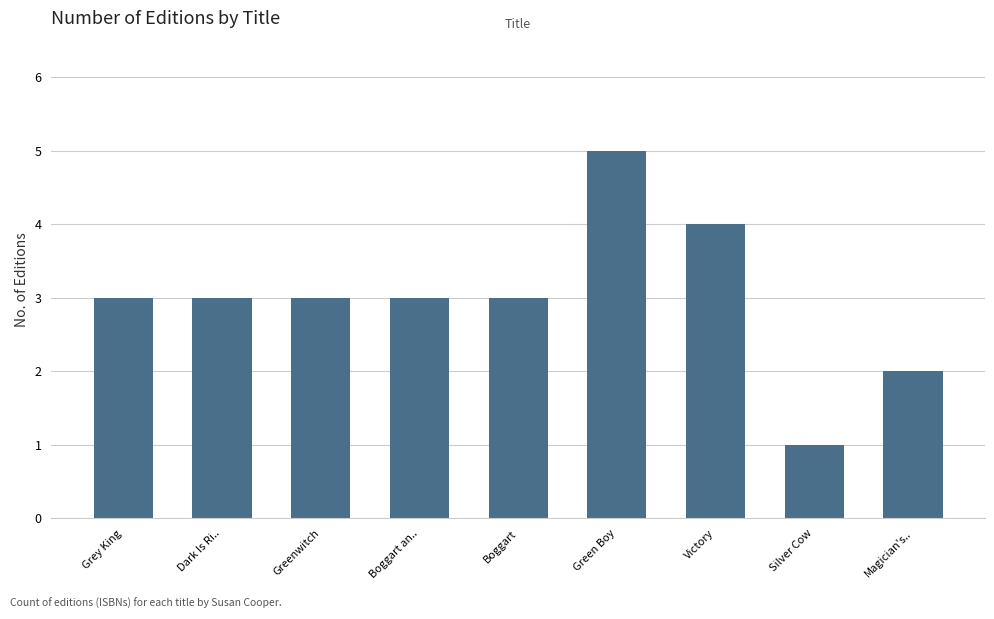

True or false: the data shows 5 at Grey King.

False